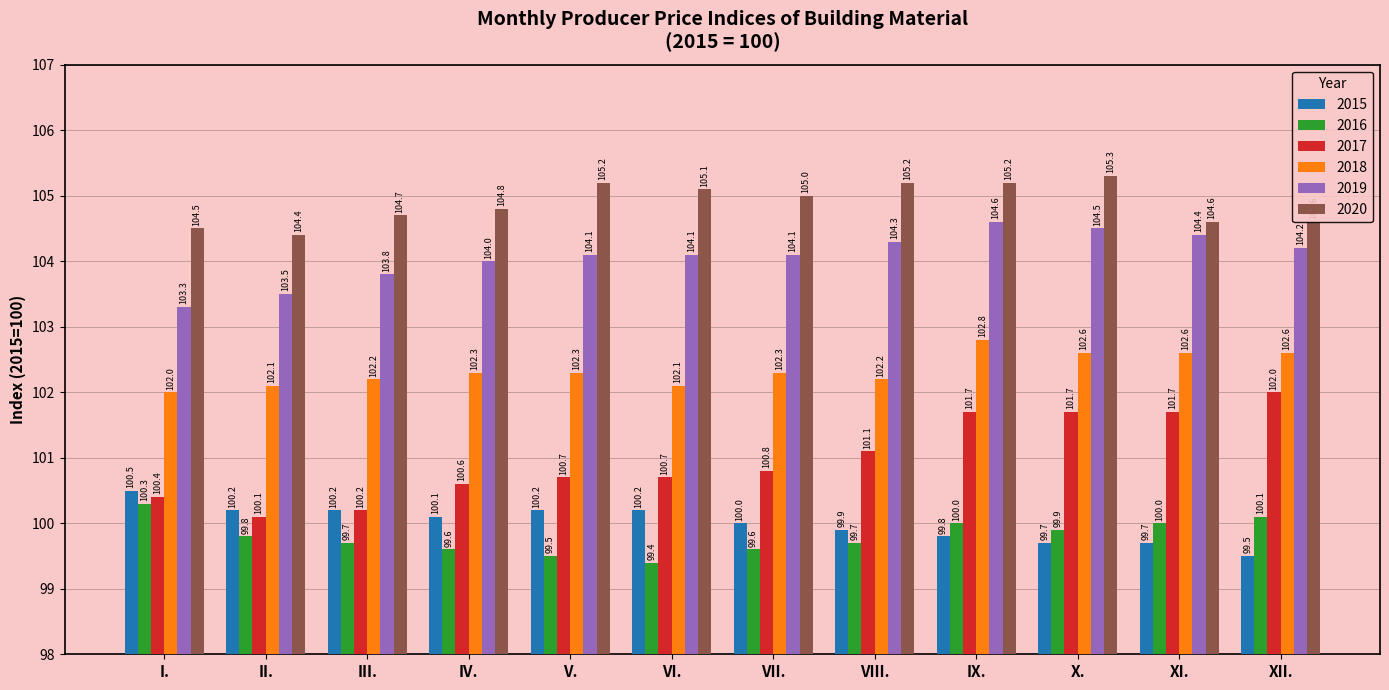

What is the approximate value of 2018 at XI.?

102.6